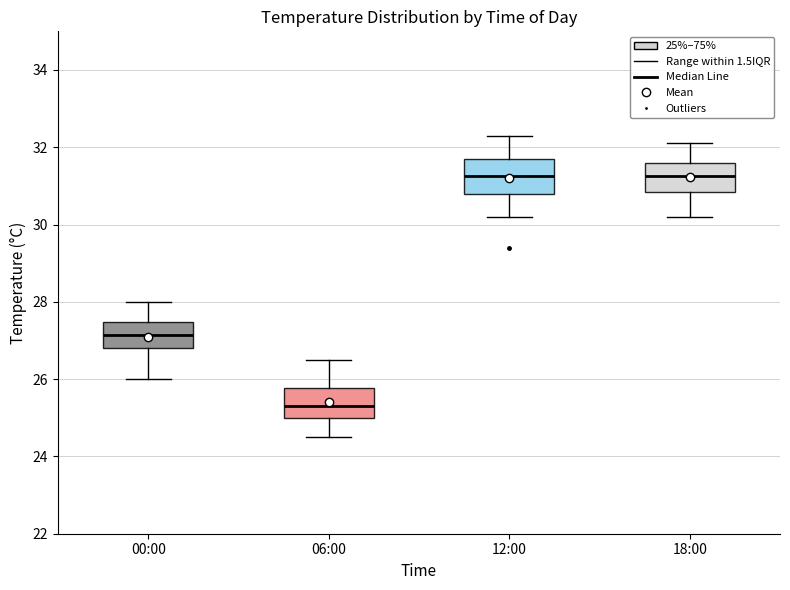

Where is the lower edge of the box for 12:00 on the y-axis? The values are not printed on the chart, so give them approximately, as read against the axis.

30.8